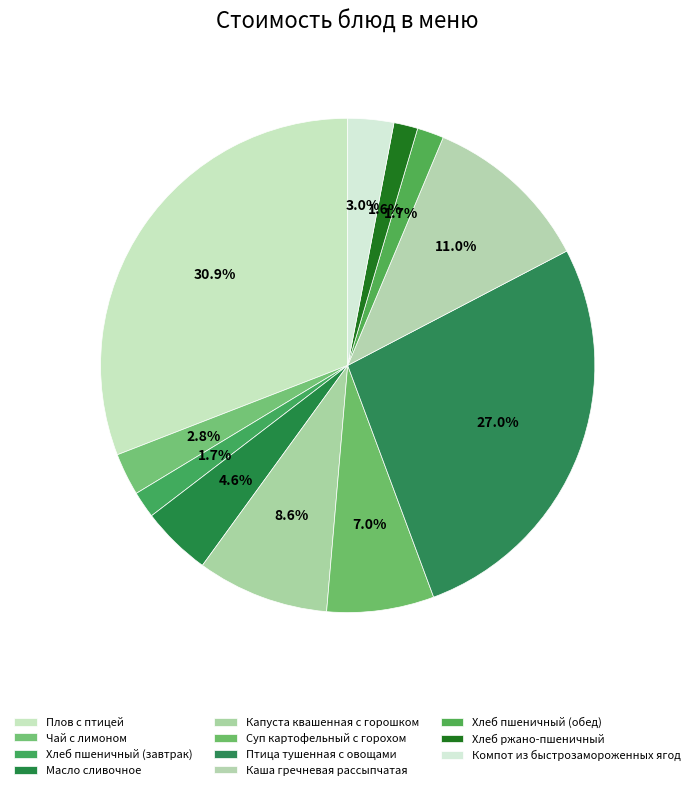

To the nearest percent, what is the combined percentage of Суп картофельный с горохом and Хлеб пшеничный (завтрак)?

9%